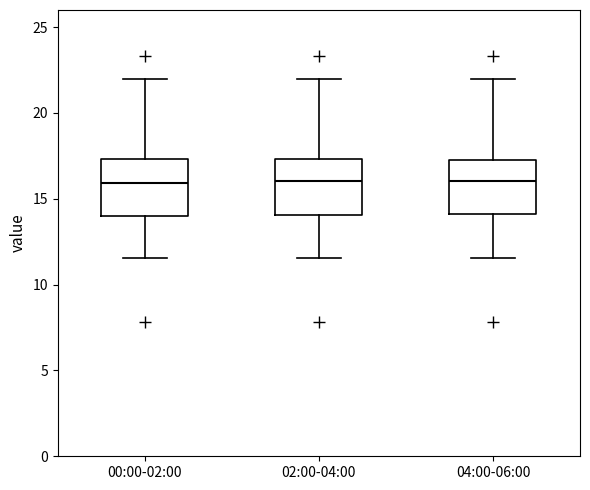

Reading left to right, transcribe this box plot: for each box, give where its median line is, the range the box spans, and where its two whiskers end, as read against the y-axis. The values are not printed on the chart, so give them approximately, as read against the axis.

00:00-02:00: median 16.0, box 14.0 to 17.5, whiskers 11.5 to 22.0
02:00-04:00: median 16.0, box 14.0 to 17.5, whiskers 11.5 to 22.0
04:00-06:00: median 16.0, box 14.0 to 17.5, whiskers 11.5 to 22.0